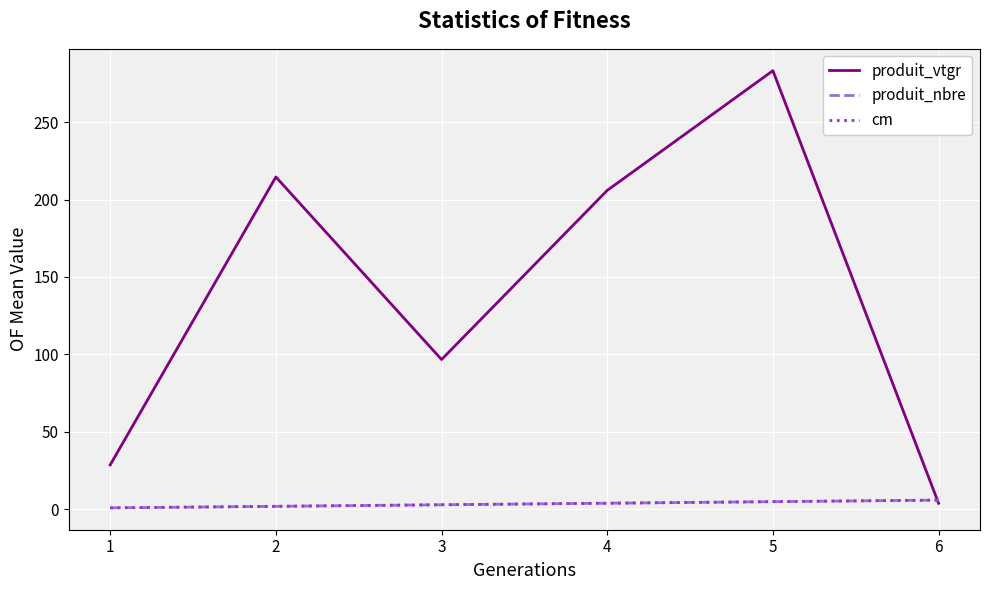

What is the smallest value displayed?

1.0